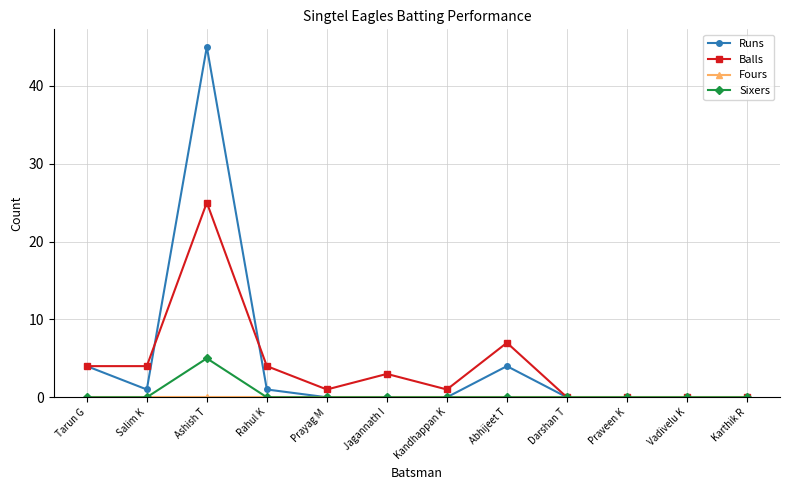

Which label corresponds to the largest value in the chart?

Ashish T